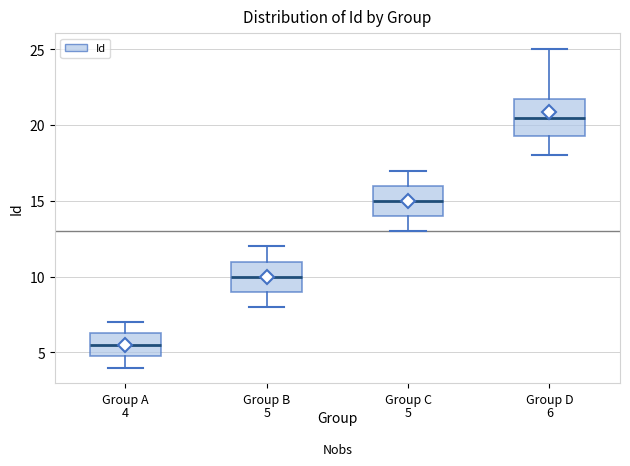

Which box's median line is the highest?

Group D